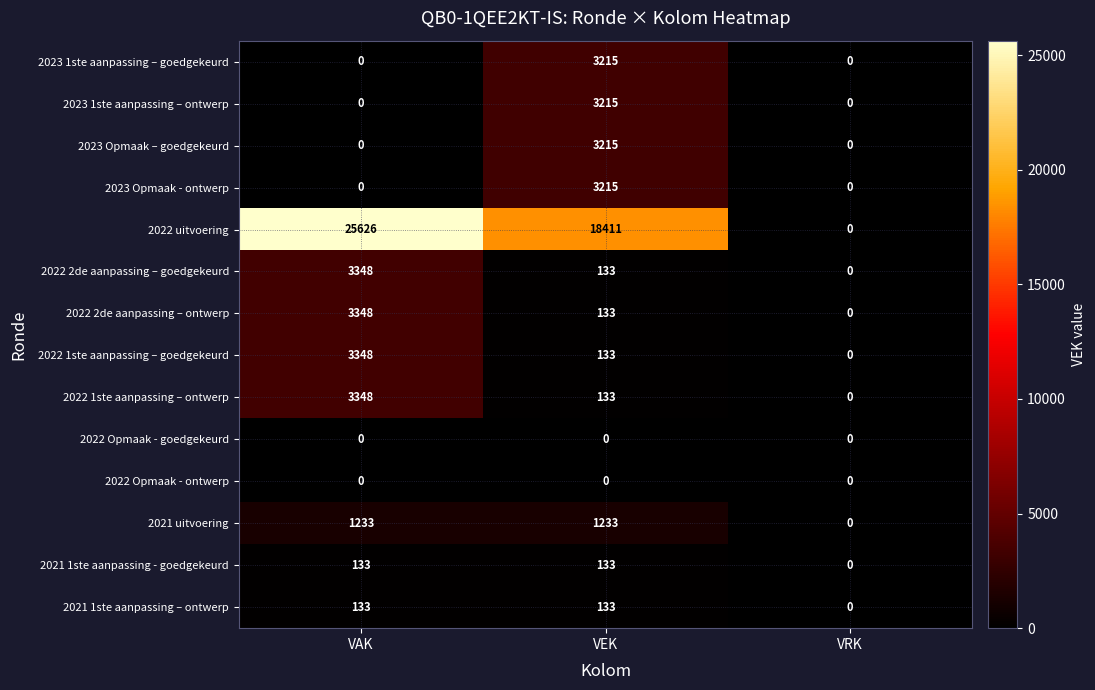

What is the maximum value shown in the chart?

25626